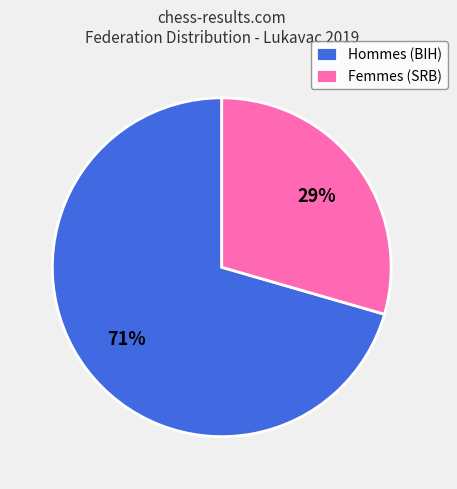

What is the majority slice?

Hommes (BIH)